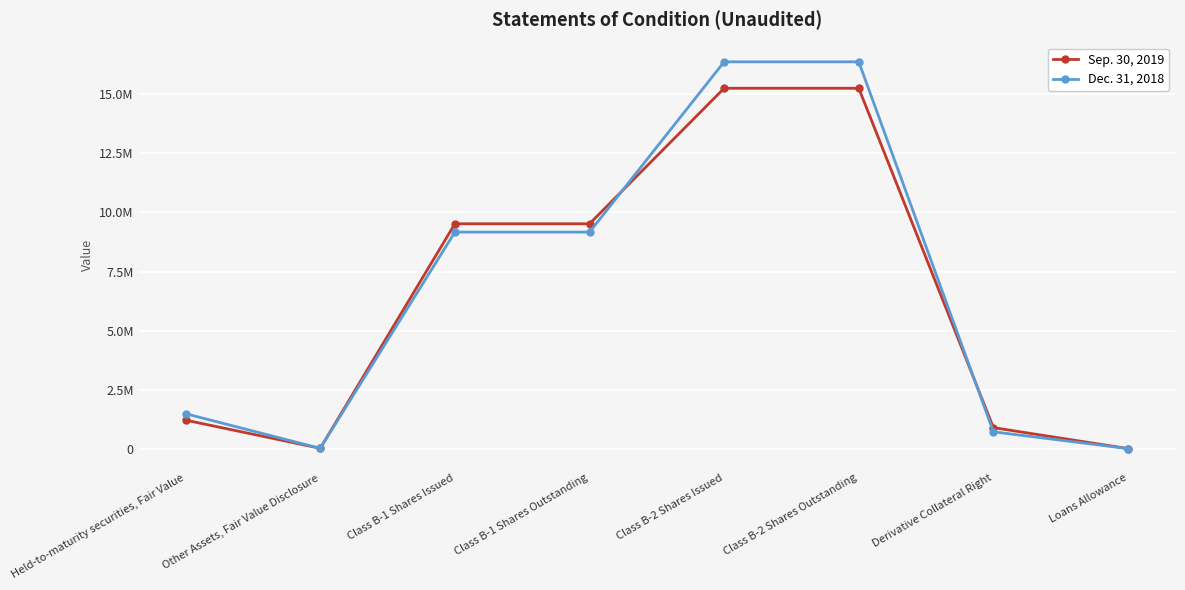

What are all the series names shown in the legend?

Sep. 30, 2019, Dec. 31, 2018